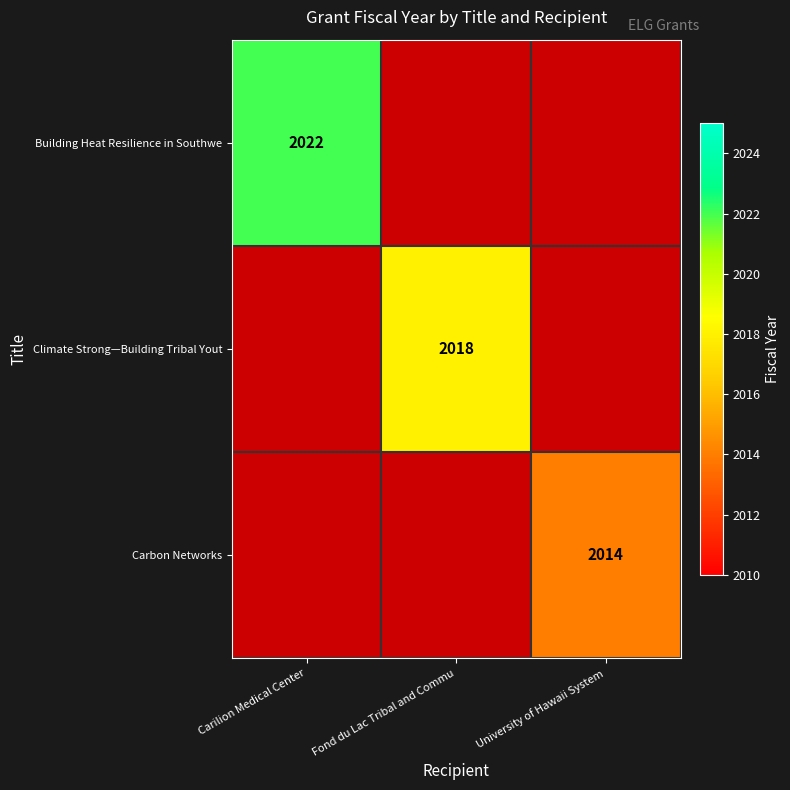

What is the minimum value shown in the chart?

2014.0